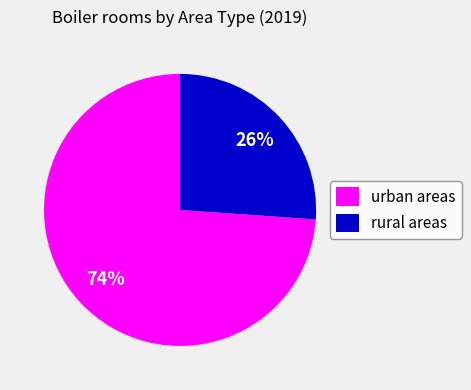

Does urban areas account for over 50% of the chart?

Yes